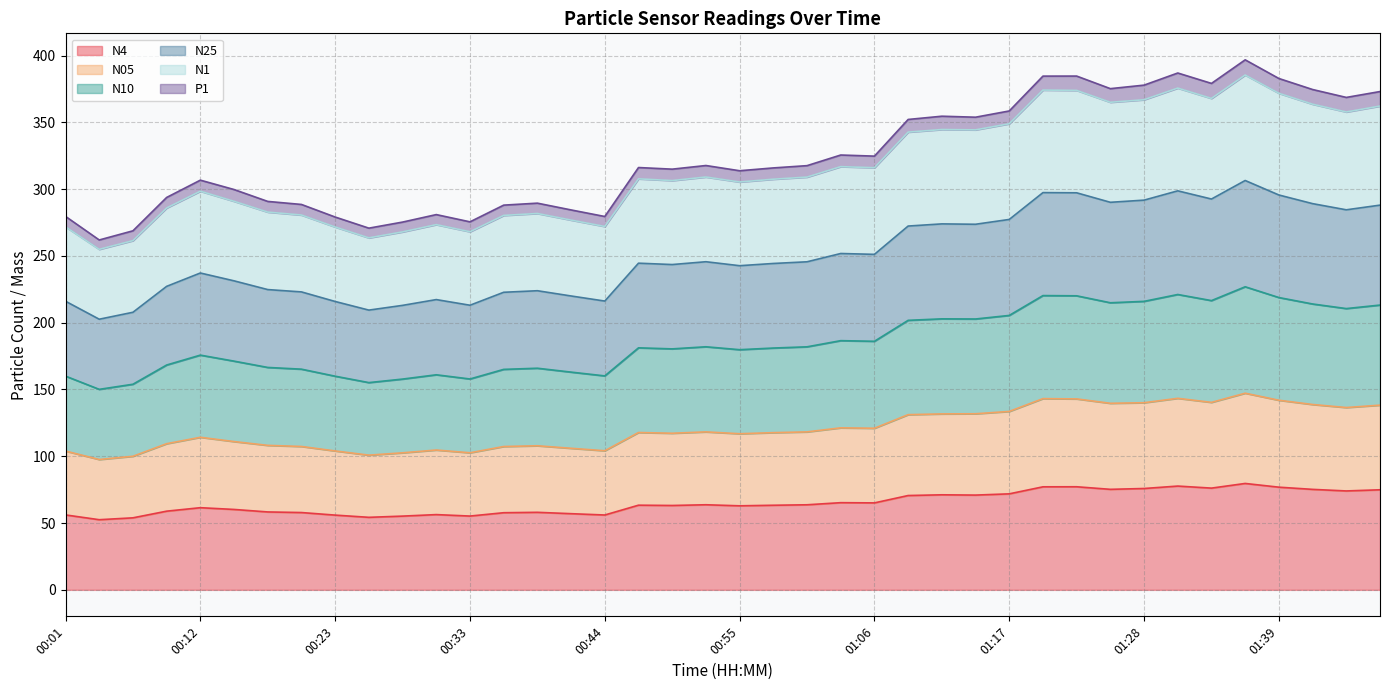

At which label is N25 closest to 254?

01:03